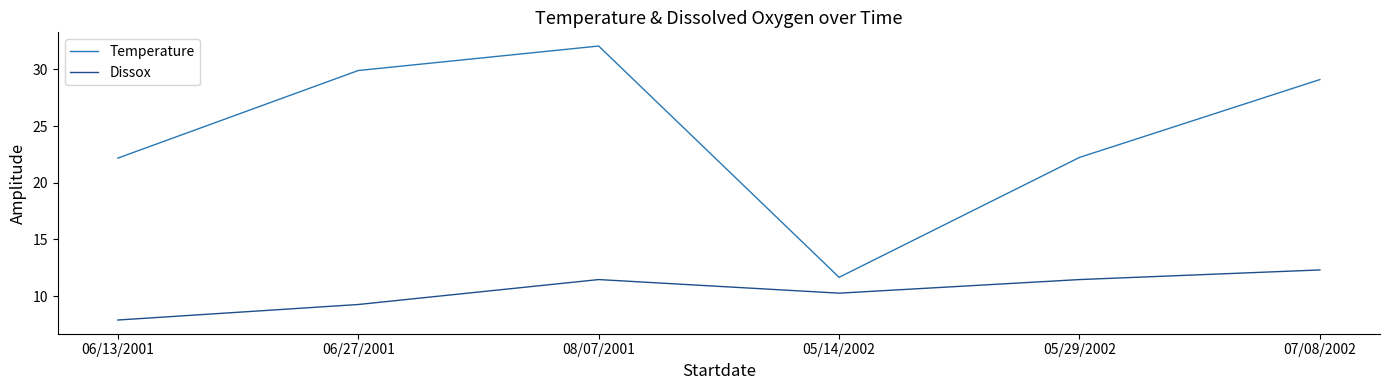

The Temperature series shows 51.9 at 06/27/2001. True or false?

False